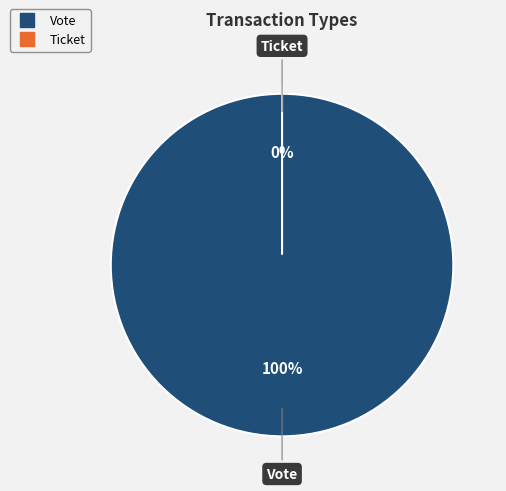

Which category has the biggest portion of the pie?

Vote